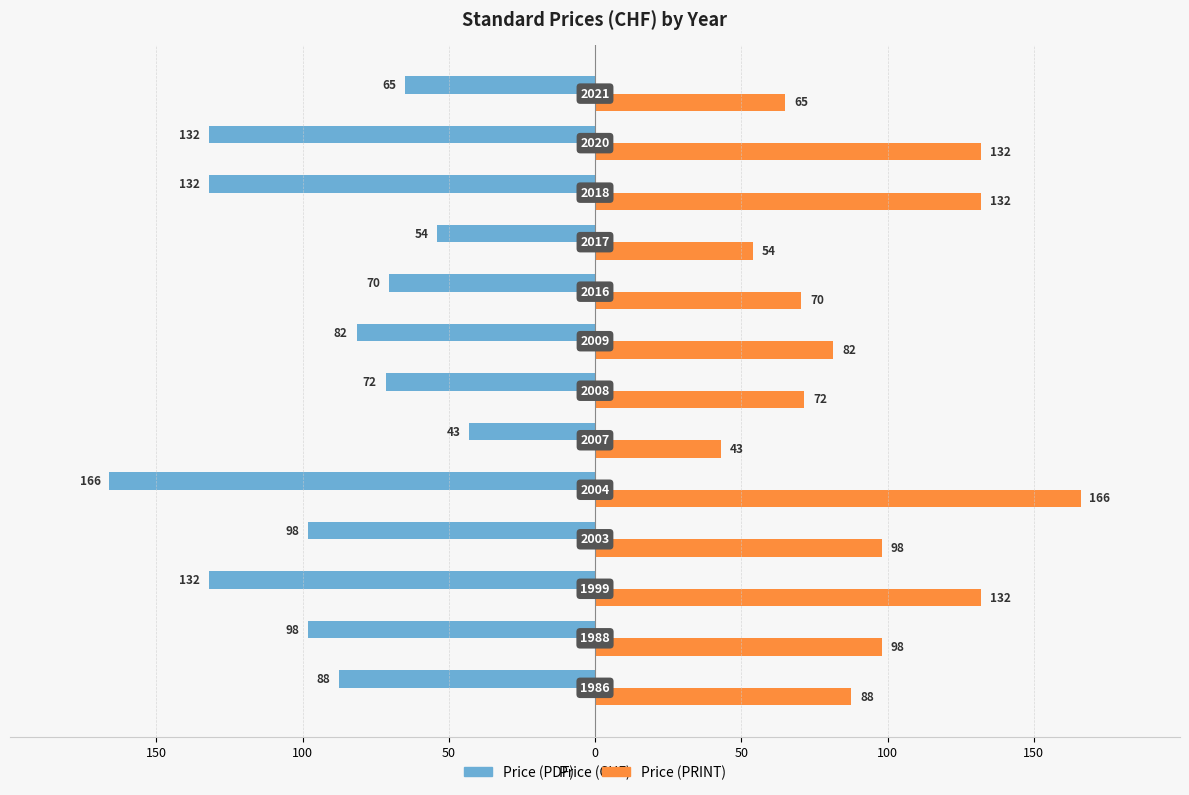

What are all the series names shown in the legend?

Price (PDF), Price (PRINT)